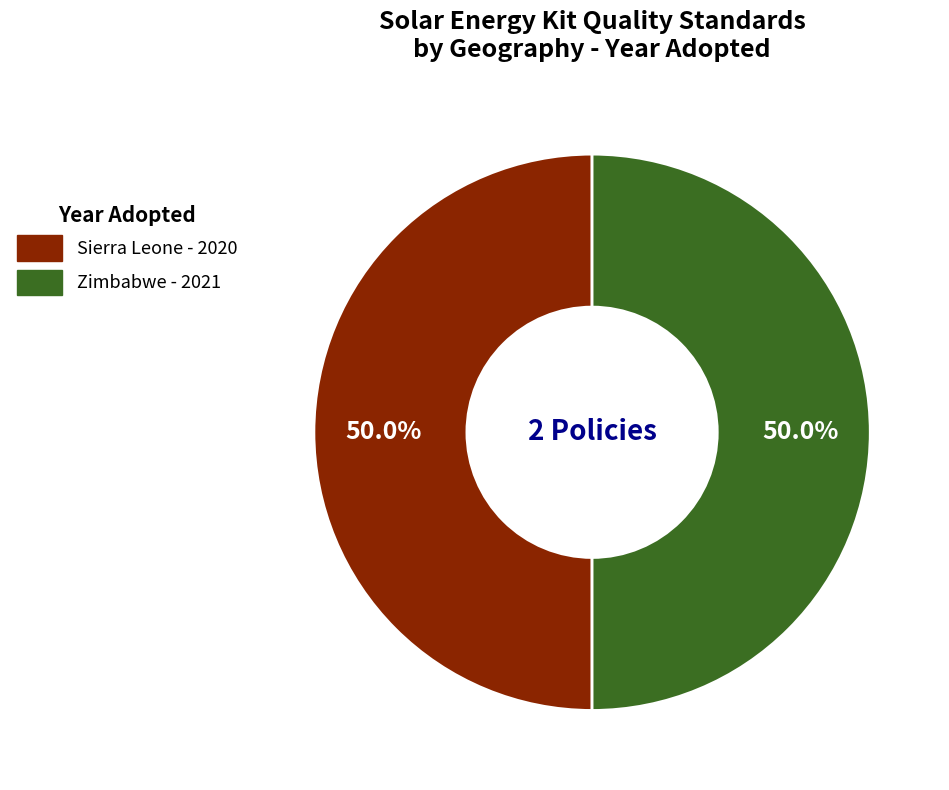

How many segments does this pie chart have?

2